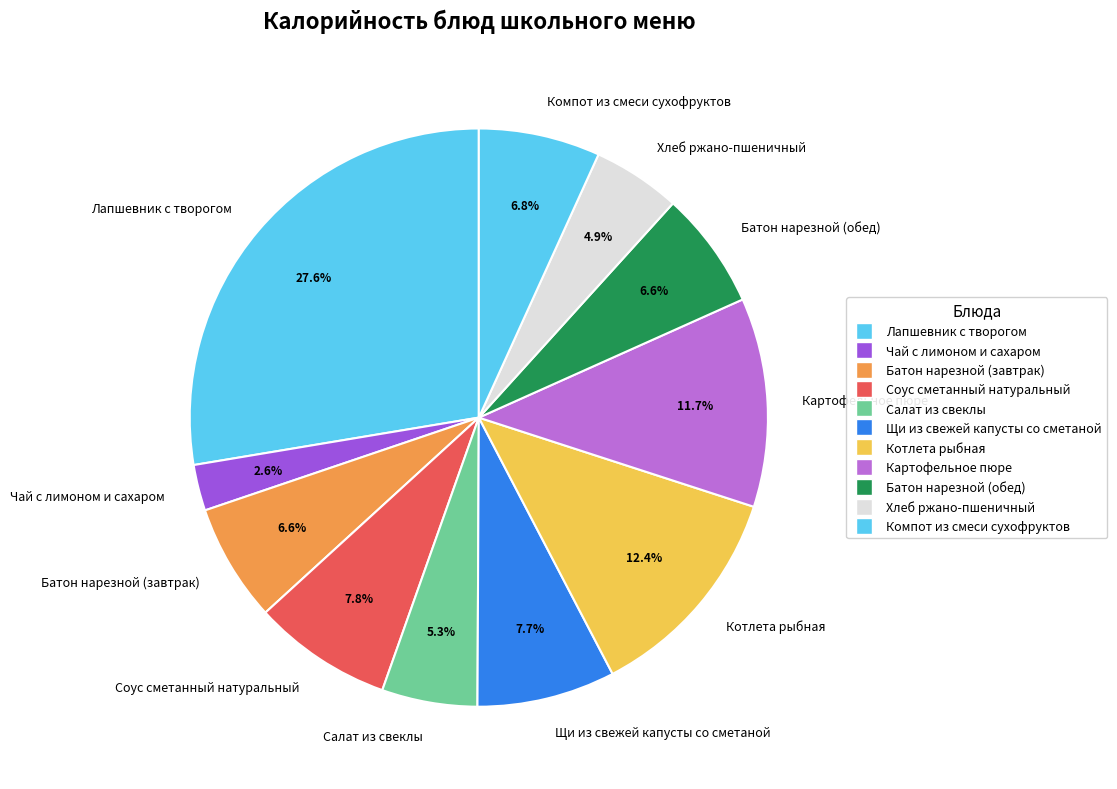

What is the total percentage of Соус сметанный натуральный and Чай с лимоном и сахаром?

10.4%